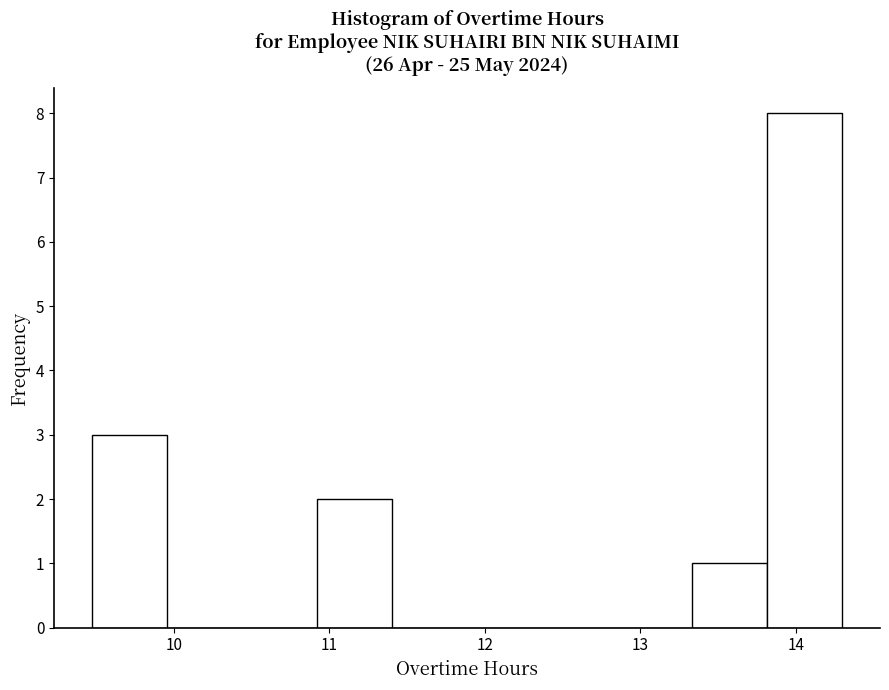

Over which range of the x-axis is the bar tallest?

13.8 to 14.3